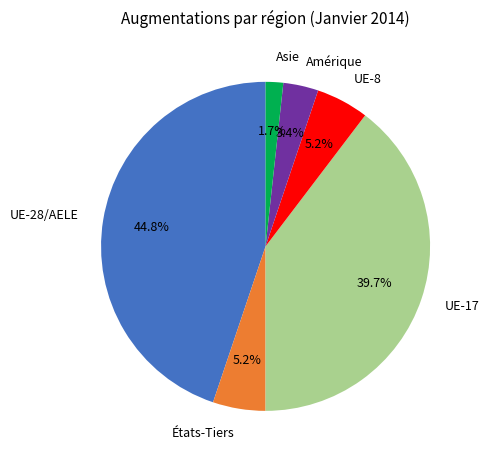

How much of the chart is everything except UE-28/AELE?

55.2%